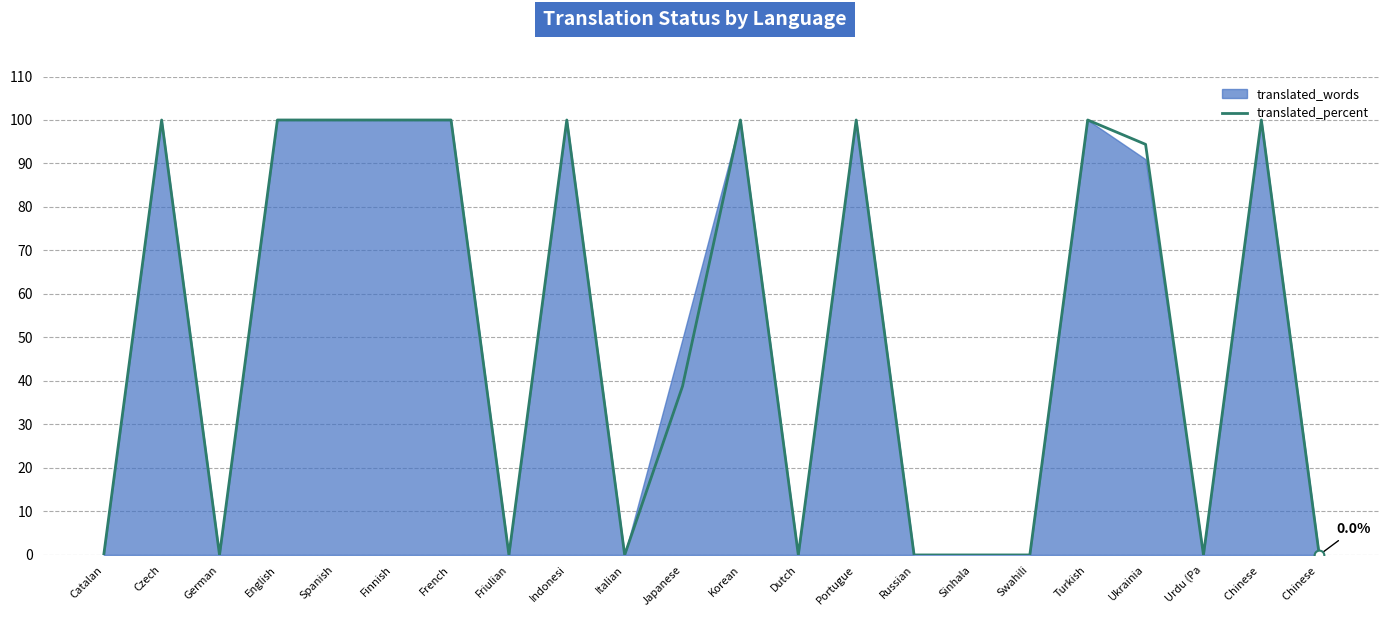

The value at Russian is 0.0. True or false?

True